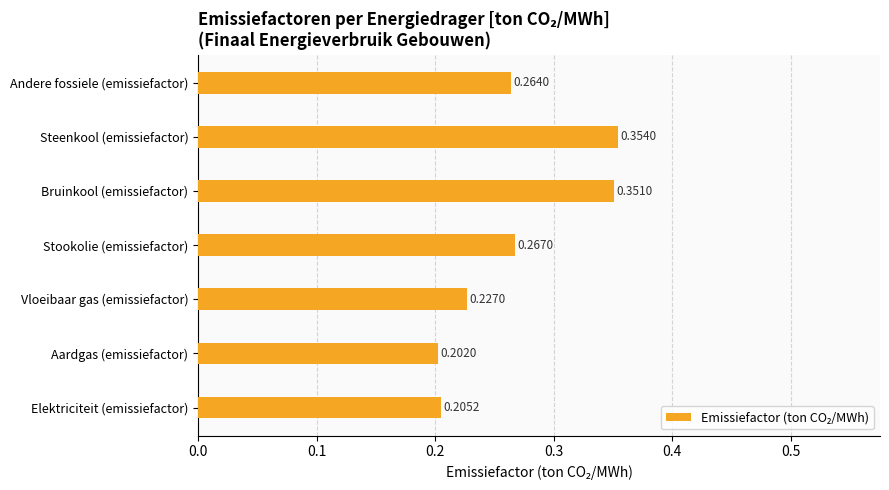

Which label corresponds to the smallest value in the chart?

Aardgas (emissiefactor)